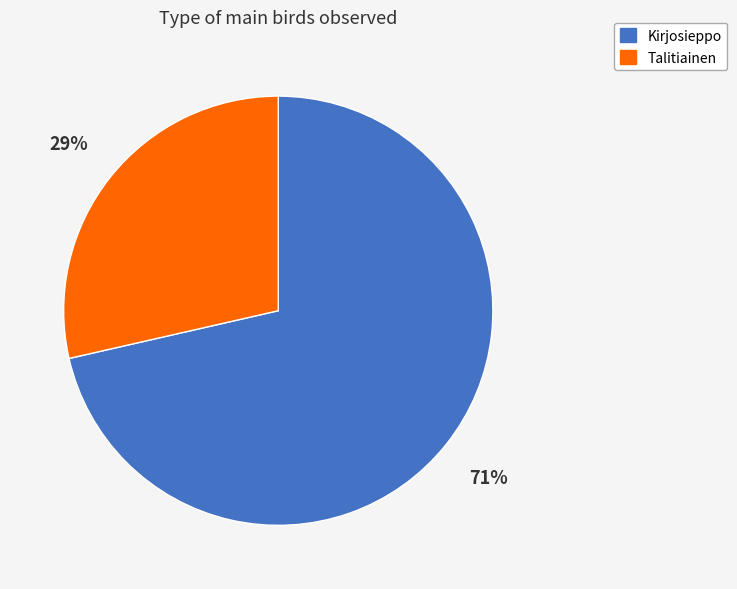

Do Kirjosieppo and Talitiainen together represent more than half of the pie?

Yes